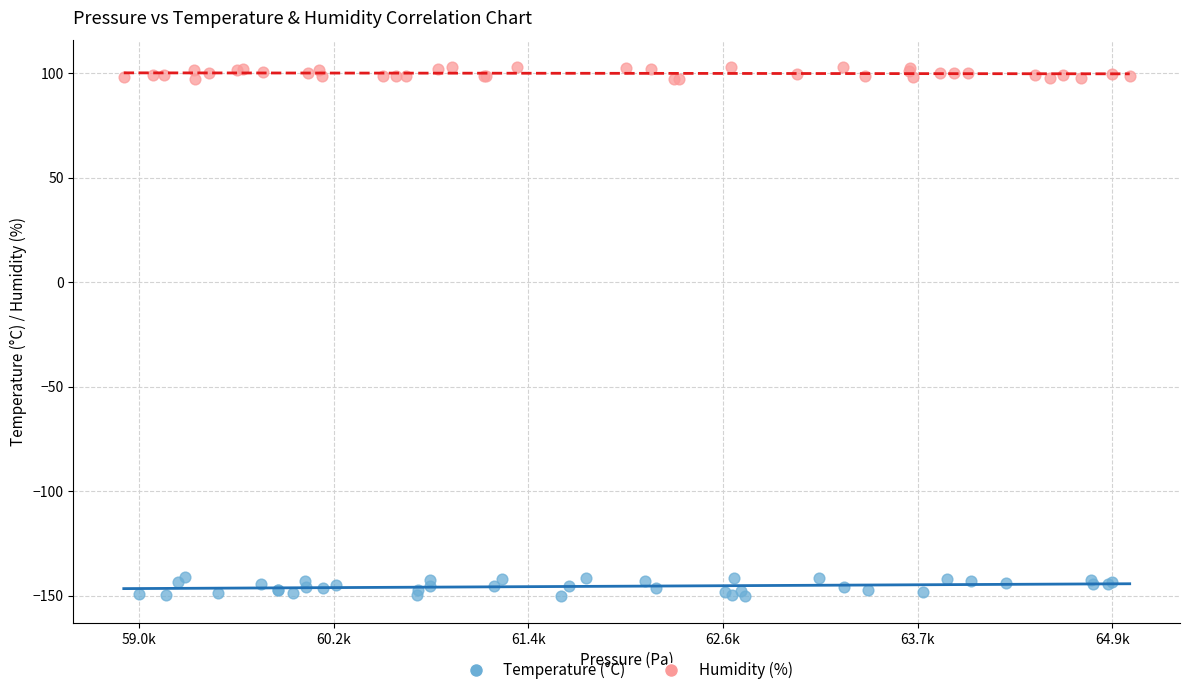

Which series contains the highest Y value?

Humidity (%)